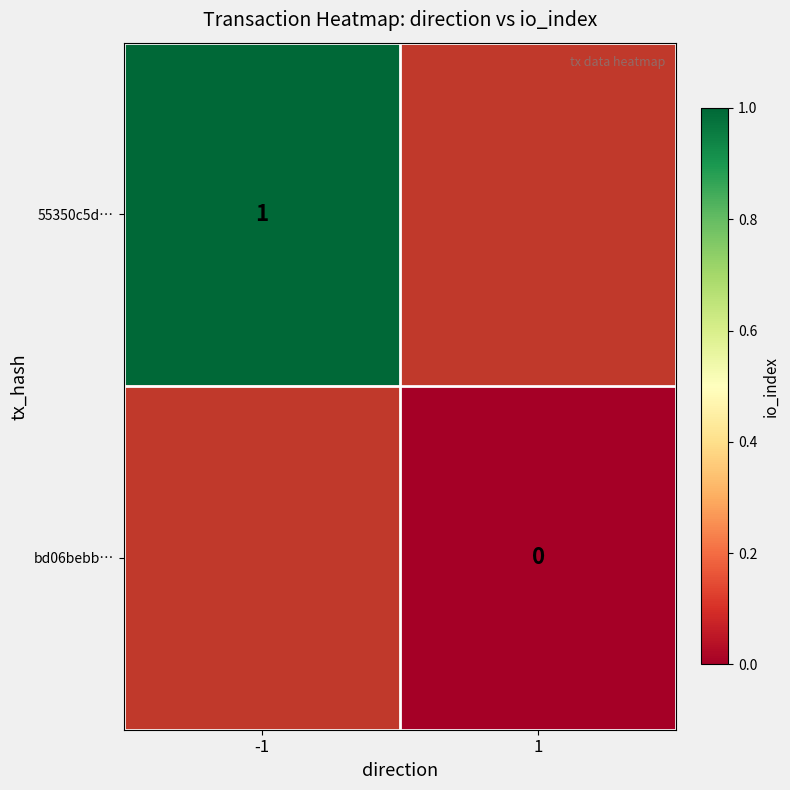

The 55350c5d… series shows 1 at -1. True or false?

True